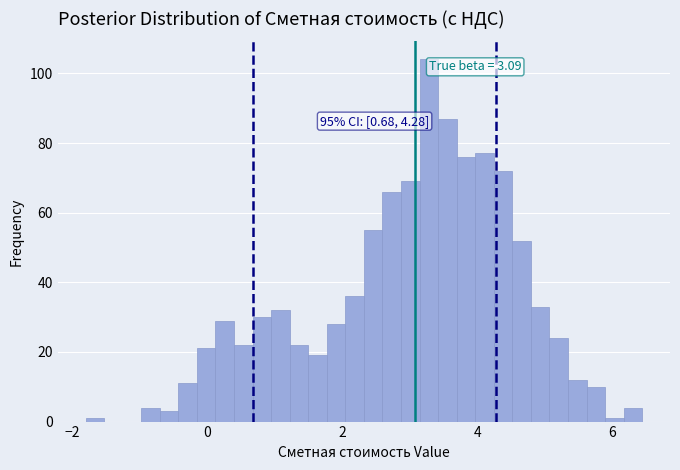

Read against the x-axis, roughly where is the centre of the tallest bar?

3.2